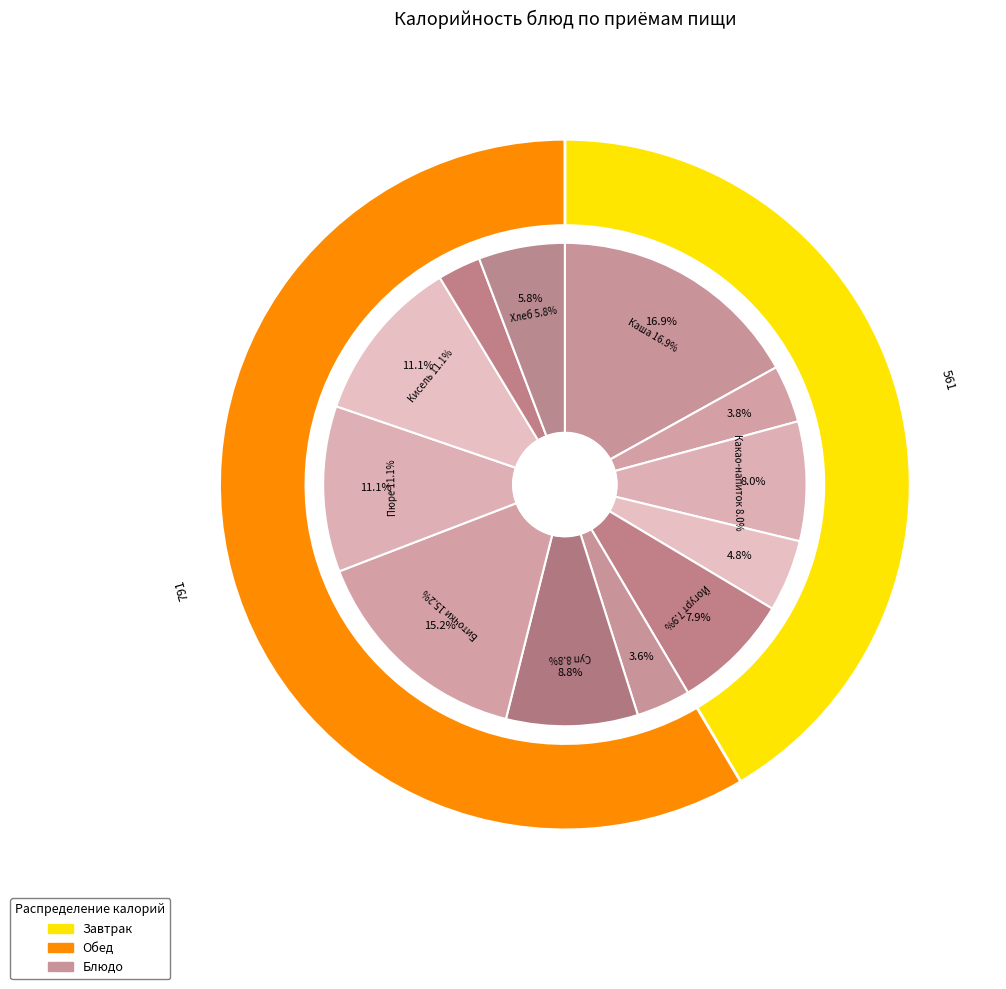

Does Сыр represent more than half of the total?

No